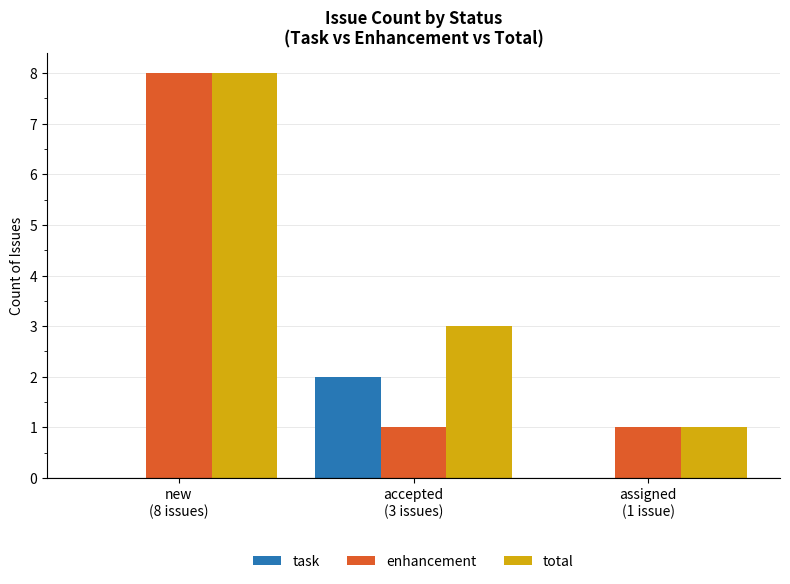

The total series shows 2 at accepted
(3 issues). True or false?

False